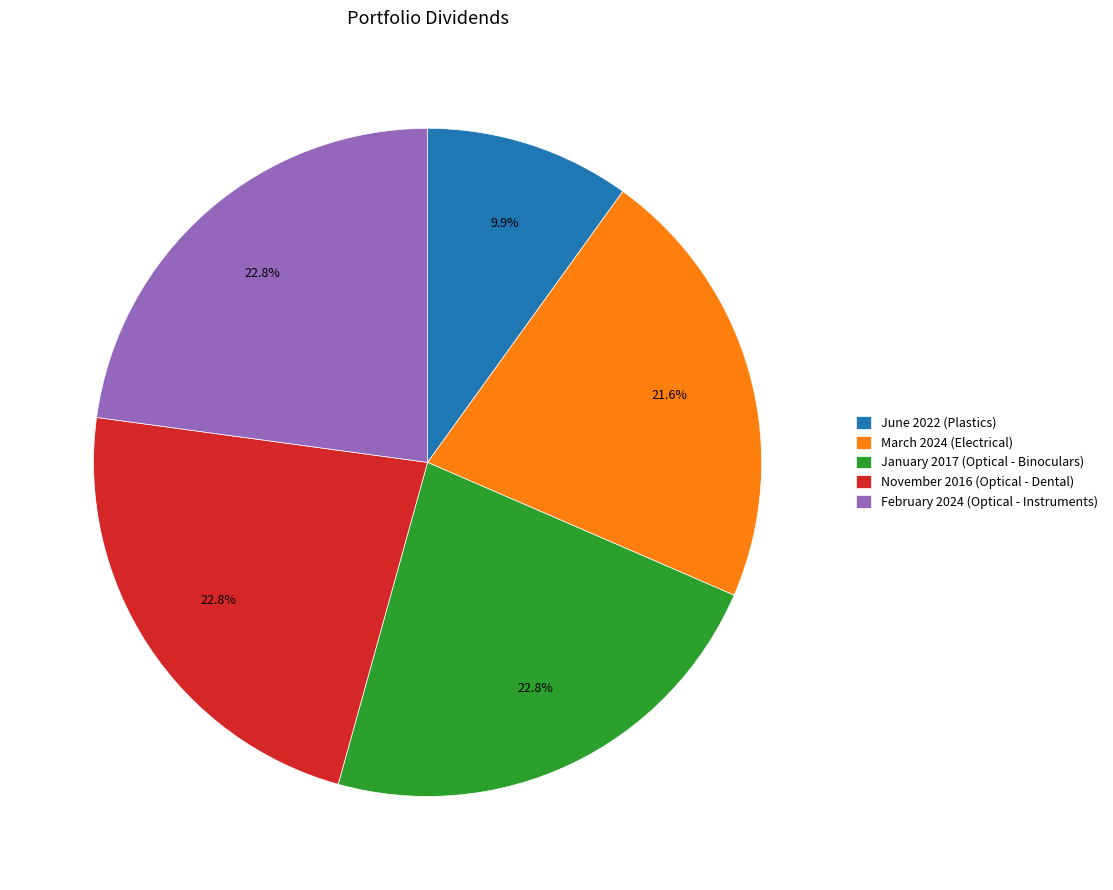

To the nearest percent, what is the difference between the largest and smallest slice percentages?

13%